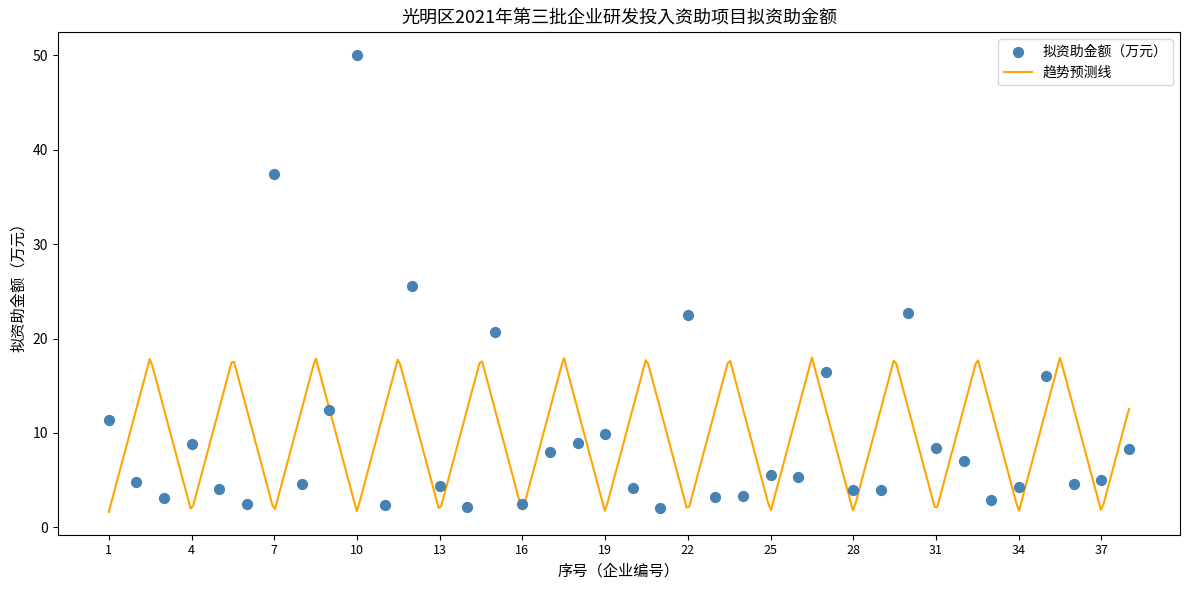

Between 33 and 31, which is larger?

31